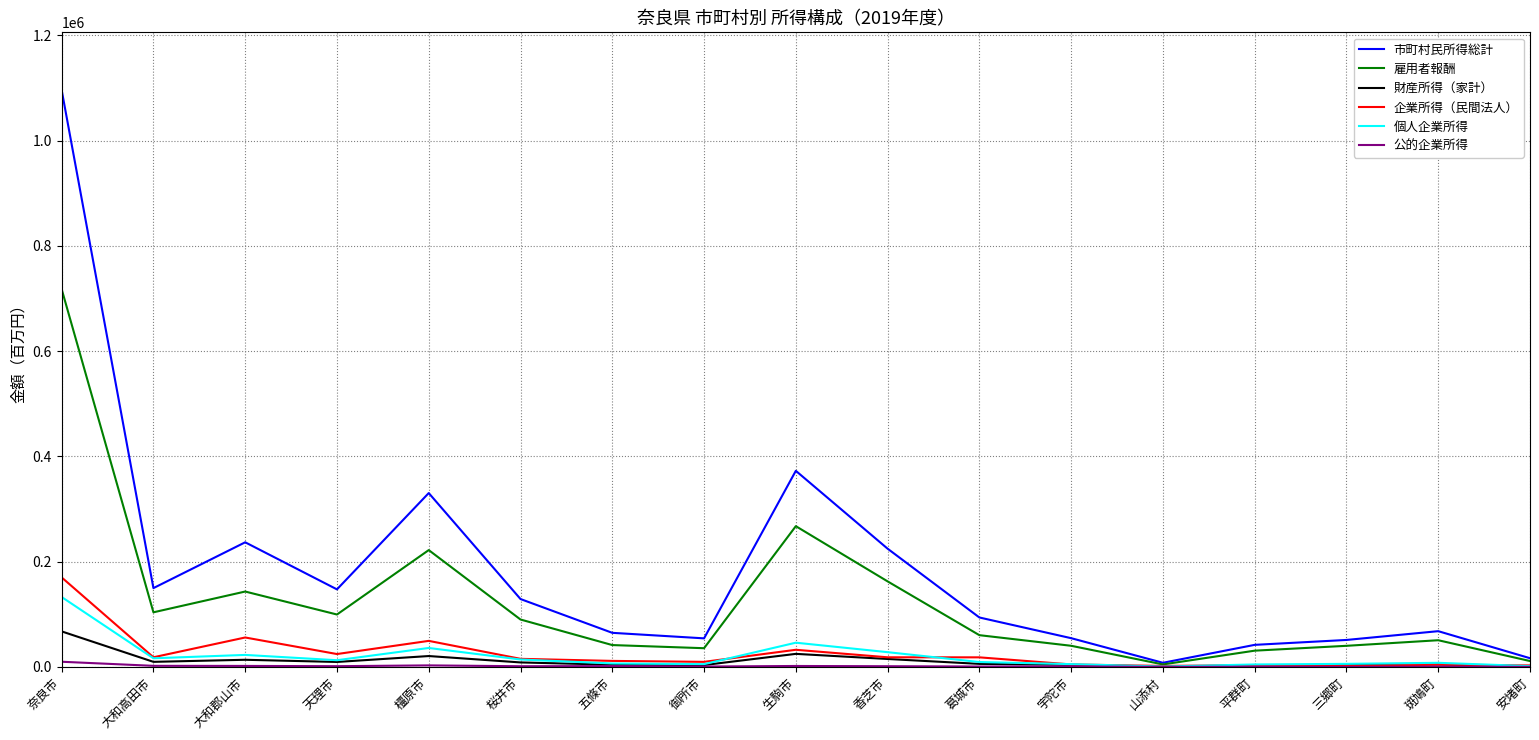

At which category is the sum across all series the highest?

奈良市